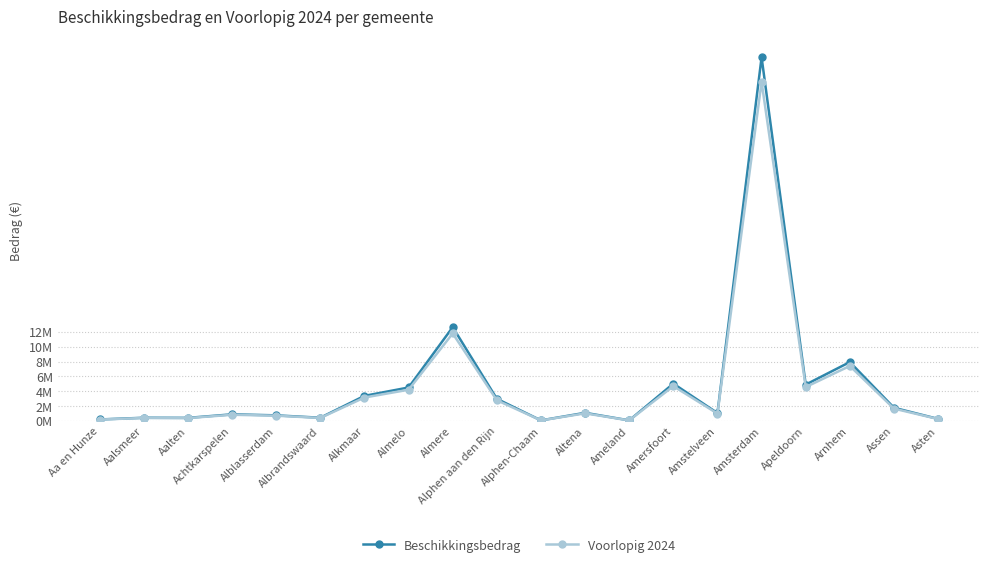

What is the highest value of the Beschikkingsbedrag series?

49046530.3